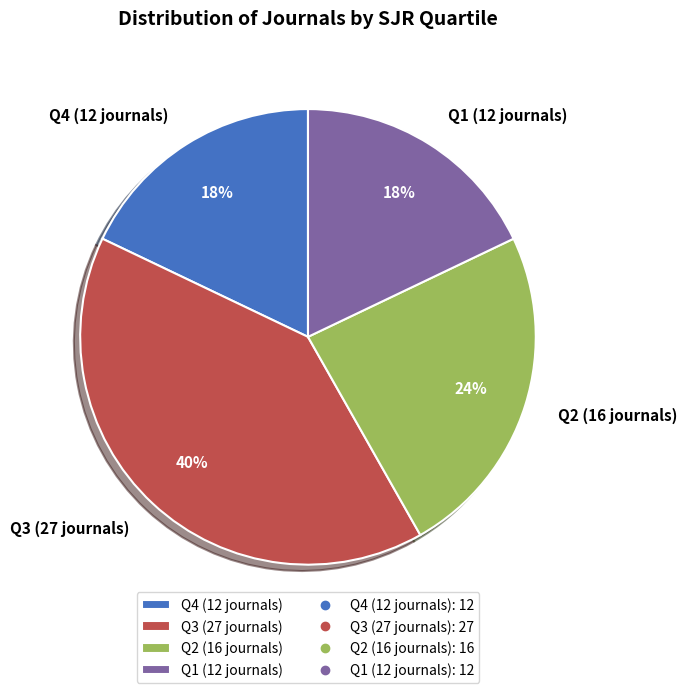

Which has a higher value, Q3 (27 journals) or Q4 (12 journals)?

Q3 (27 journals)